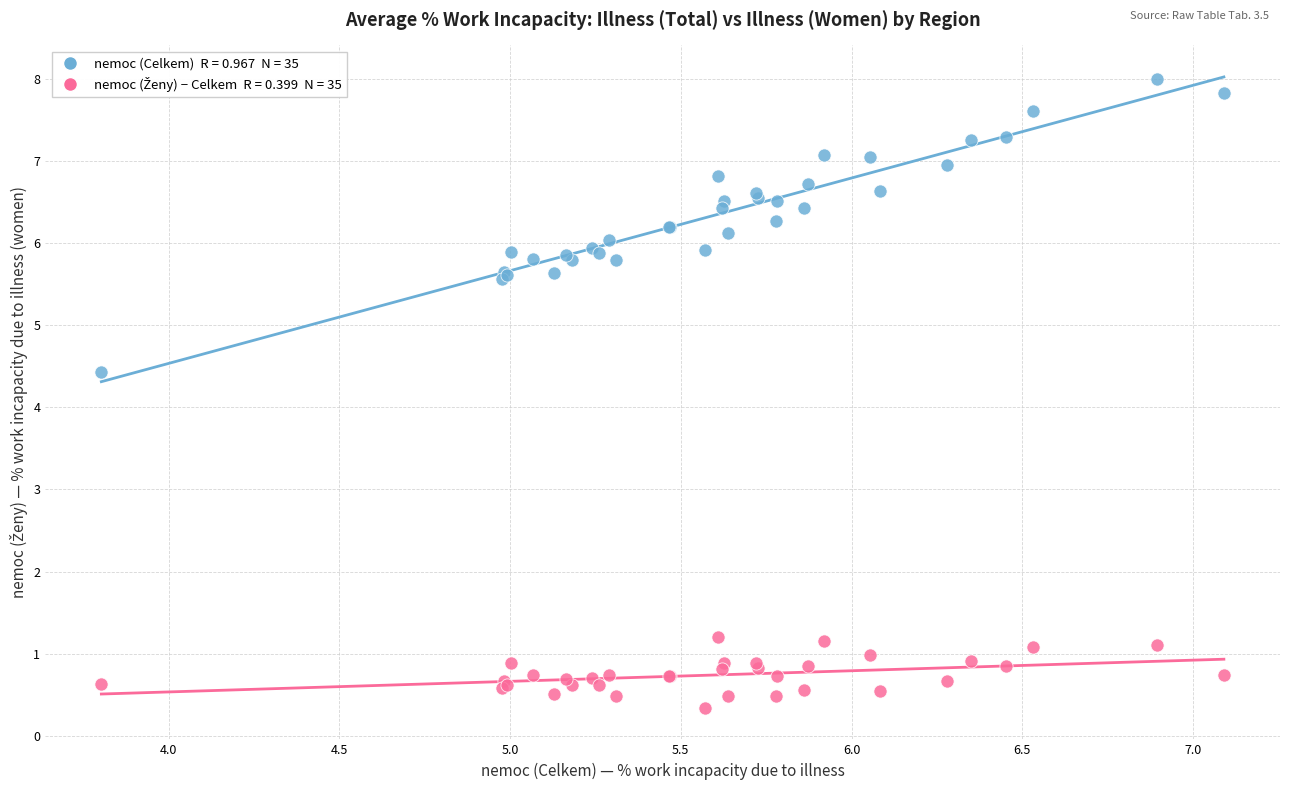

Across all series, what Y value is closest to 4?

4.4